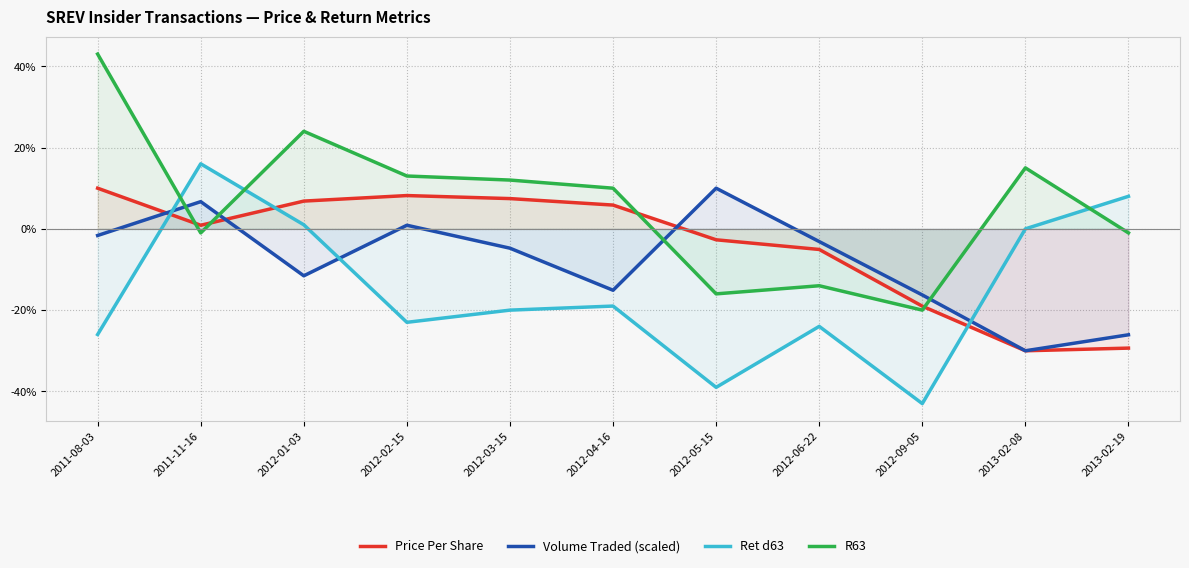

What is the difference between the maximum and minimum values in the Volume Traded (scaled) series?

40.0